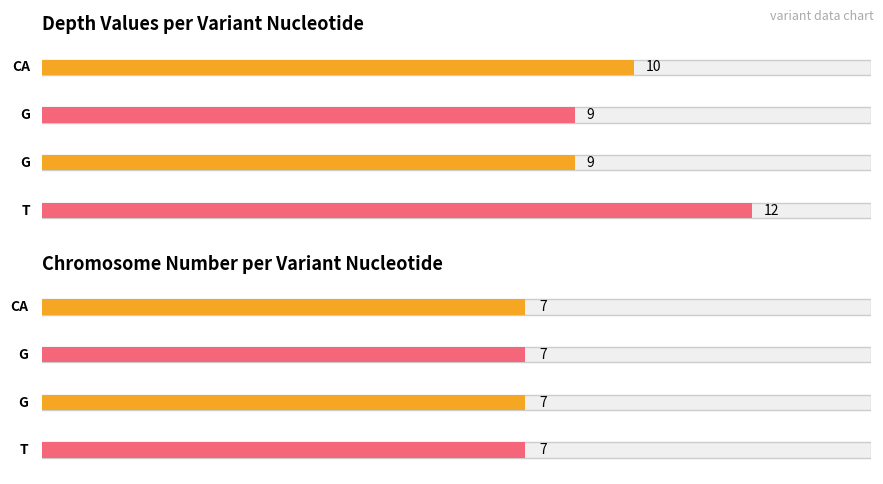

What are all the series names shown in the legend?

depth, chr